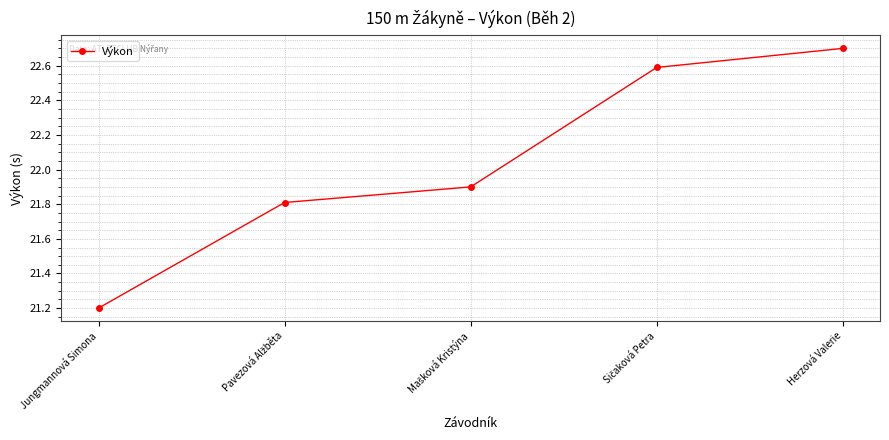

Approximately how many times larger is the value at Herzová Valerie compared to Jungmannová Simona?

1.1